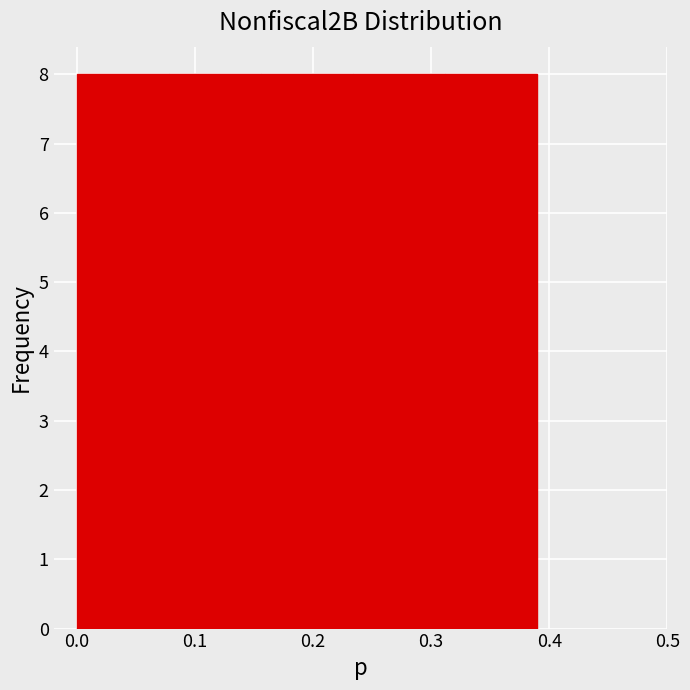

Reading left to right, transcribe this chart: for each bar, give the range it covers on the x-axis and its height. Neither the bar edges nor the heights are printed on the chart, so give them approximately, as read against the axes.

0.000 to 0.078: 8
0.078 to 0.156: 8
0.156 to 0.234: 8
0.234 to 0.312: 8
0.312 to 0.390: 8